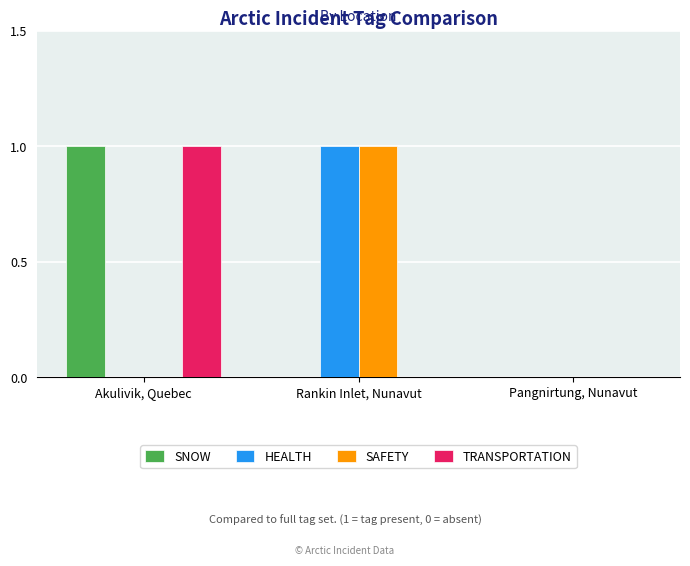

At which label does SAFETY reach its peak?

Rankin Inlet, Nunavut